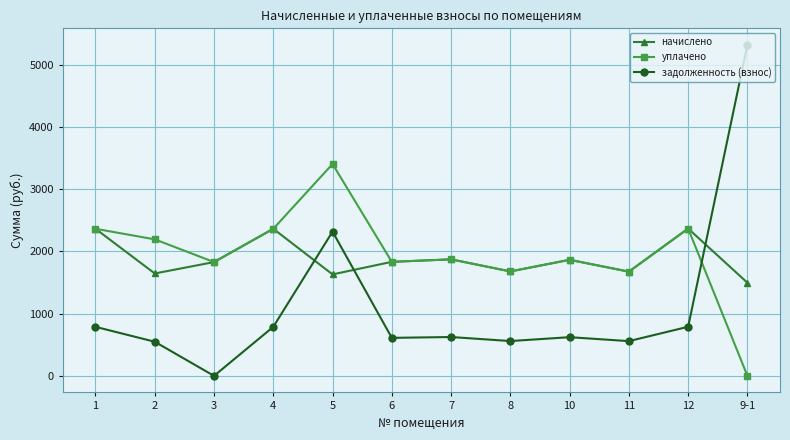

List the series in order of their peak value, lowest first.

начислено, уплачено, задолженность (взнос)